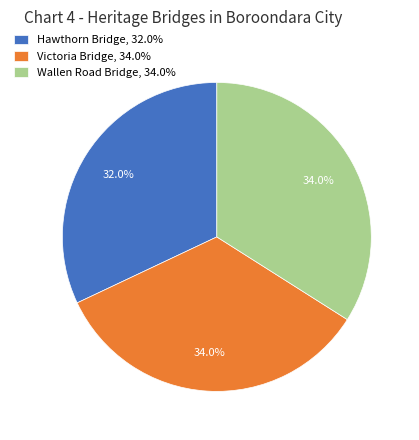

How many slices are in this pie chart?

3